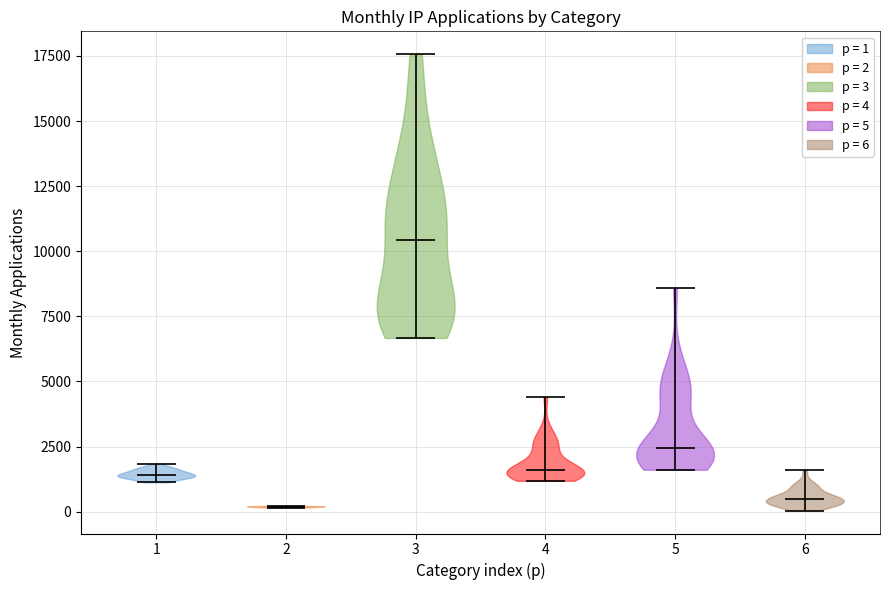

Which violin has the highest median line?

3